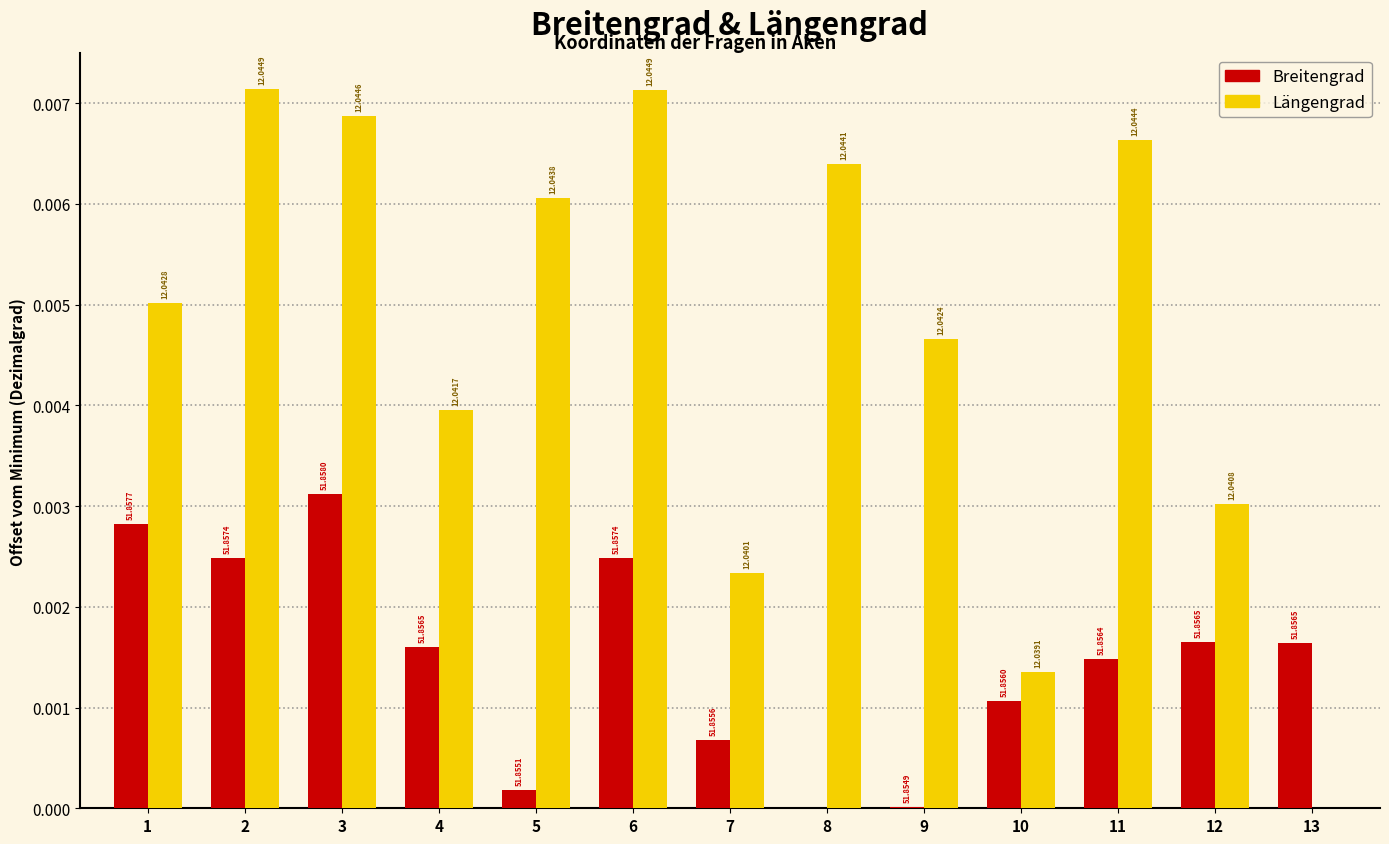

What are all the series names shown in the legend?

Breitengrad, Längengrad